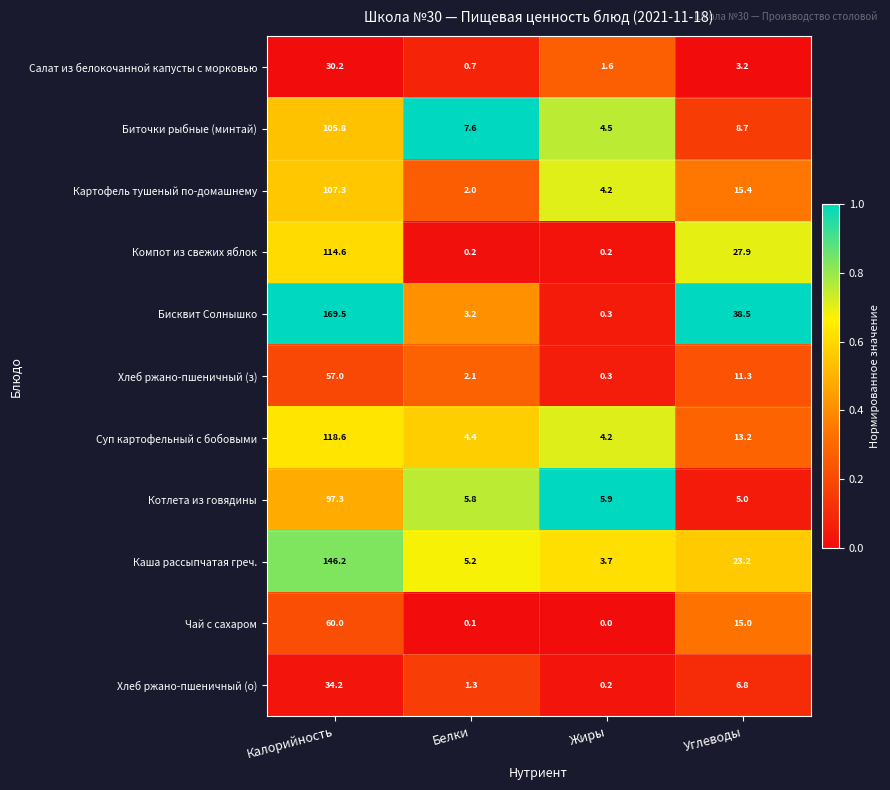

True or false: Хлеб ржано-пшеничный (о) has a value of 53.9 at Калорийность.

False